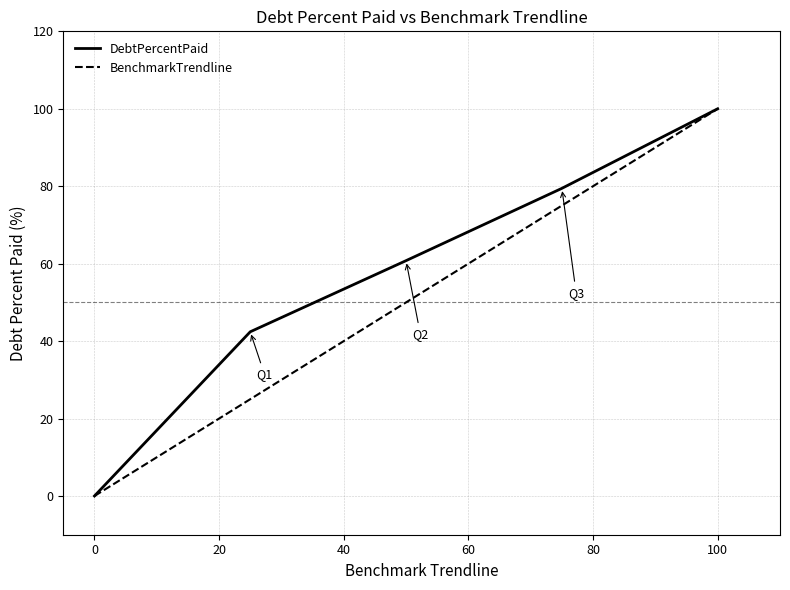

True or false: DebtPercentPaid has more than 1 interior local peaks.

False